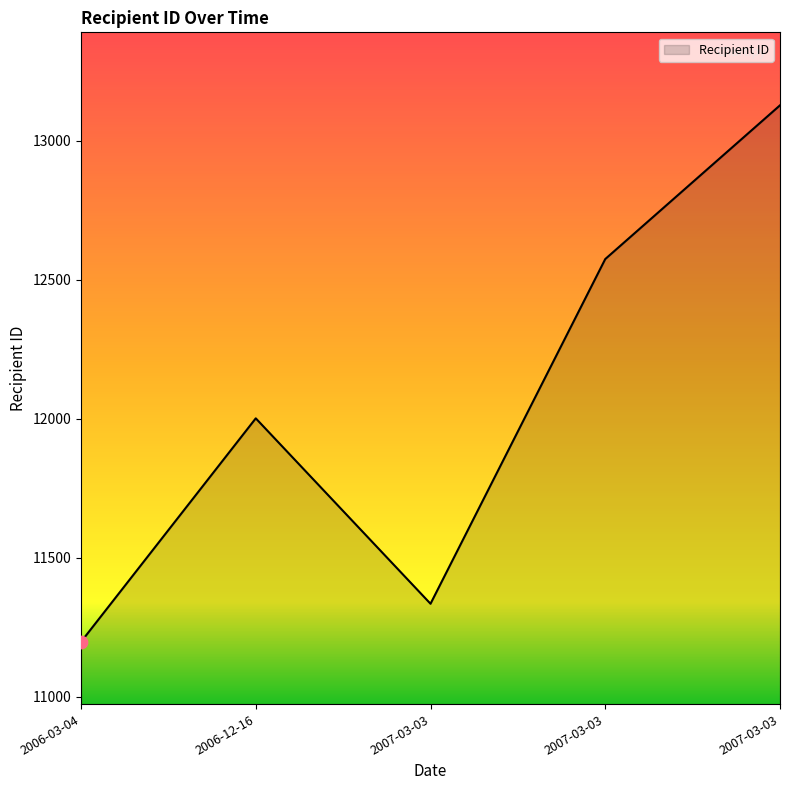

What is the change in value from 2007-03-03 to 2007-03-03?

+1793